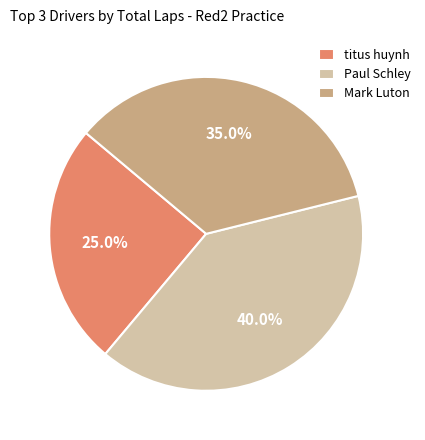

Approximately how many times larger is the value at Paul Schley compared to Mark Luton?

1.1